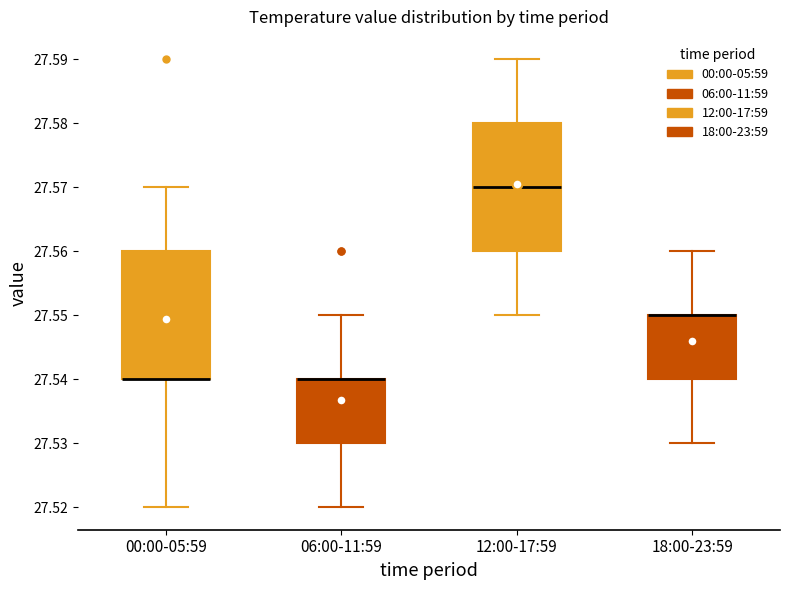

Reading left to right, transcribe this box plot: for each box, give where its median line is, the range the box spans, and where its two whiskers end, as read against the y-axis. The values are not printed on the chart, so give them approximately, as read against the axis.

00:00-05:59: median 27.54 (drawn on the box's lower edge), box 27.54 to 27.56, whiskers 27.52 to 27.57
06:00-11:59: median 27.54 (drawn on the box's upper edge), box 27.53 to 27.54, whiskers 27.52 to 27.55
12:00-17:59: median 27.57, box 27.56 to 27.58, whiskers 27.55 to 27.59
18:00-23:59: median 27.55 (drawn on the box's upper edge), box 27.54 to 27.55, whiskers 27.53 to 27.56